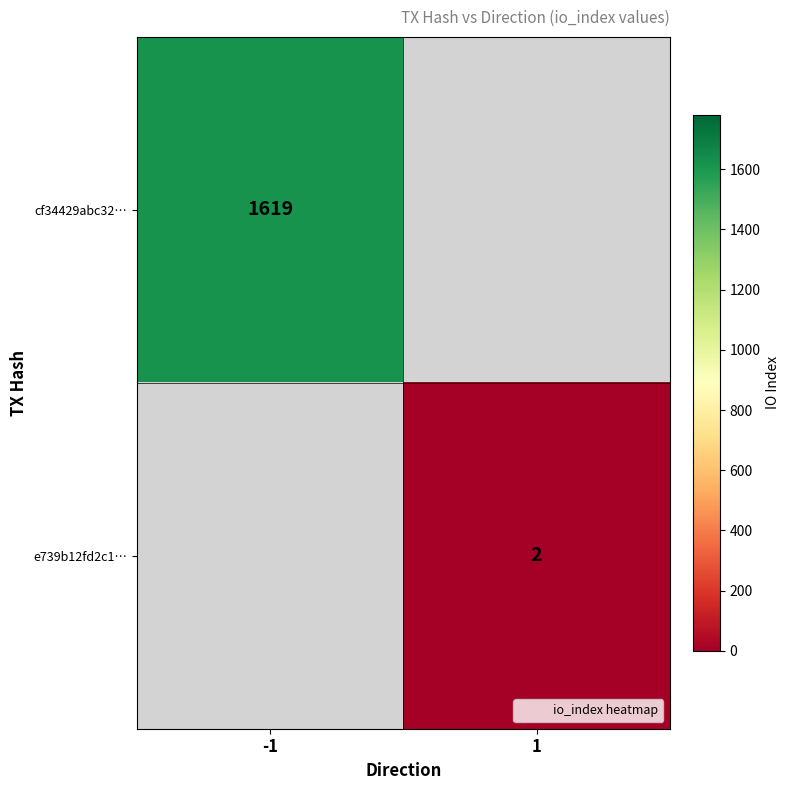

Which series has the largest range (max minus min)?

cf34429abc32…